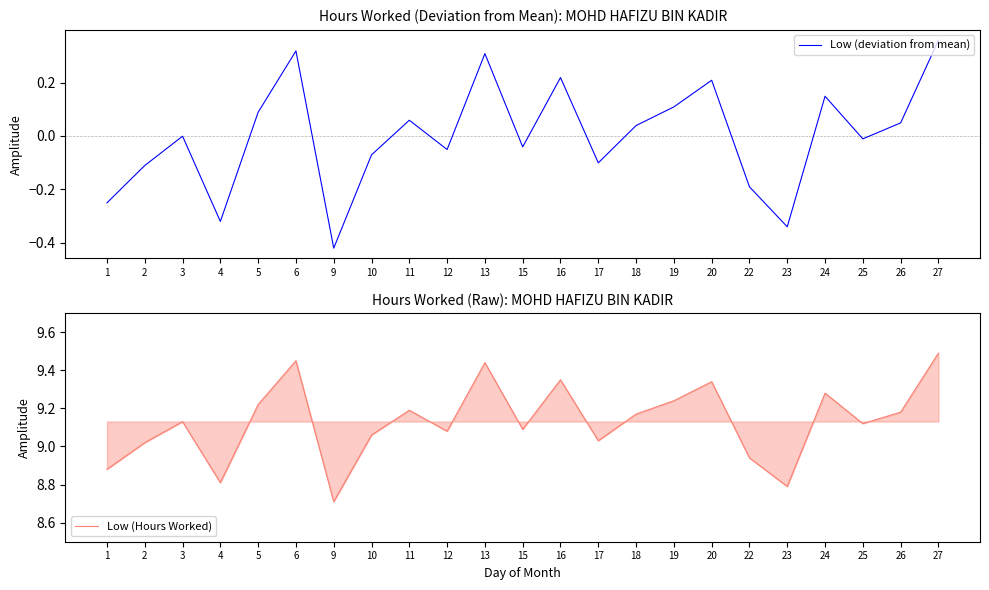

Reading right to left, what are all the values shown in this chart?

Low (deviation from mean): 0.4	0.0	-0.0	0.1	-0.3	-0.2	0.2	0.1	0.0	-0.1	0.2	-0.0	0.3	-0.1	0.1	-0.1	-0.4	0.3	0.1	-0.3	-0.0	-0.1	-0.3
Low (Hours Worked): 9.5	9.2	9.1	9.3	8.8	8.9	9.3	9.2	9.2	9.0	9.3	9.1	9.4	9.1	9.2	9.1	8.7	9.4	9.2	8.8	9.1	9.0	8.9